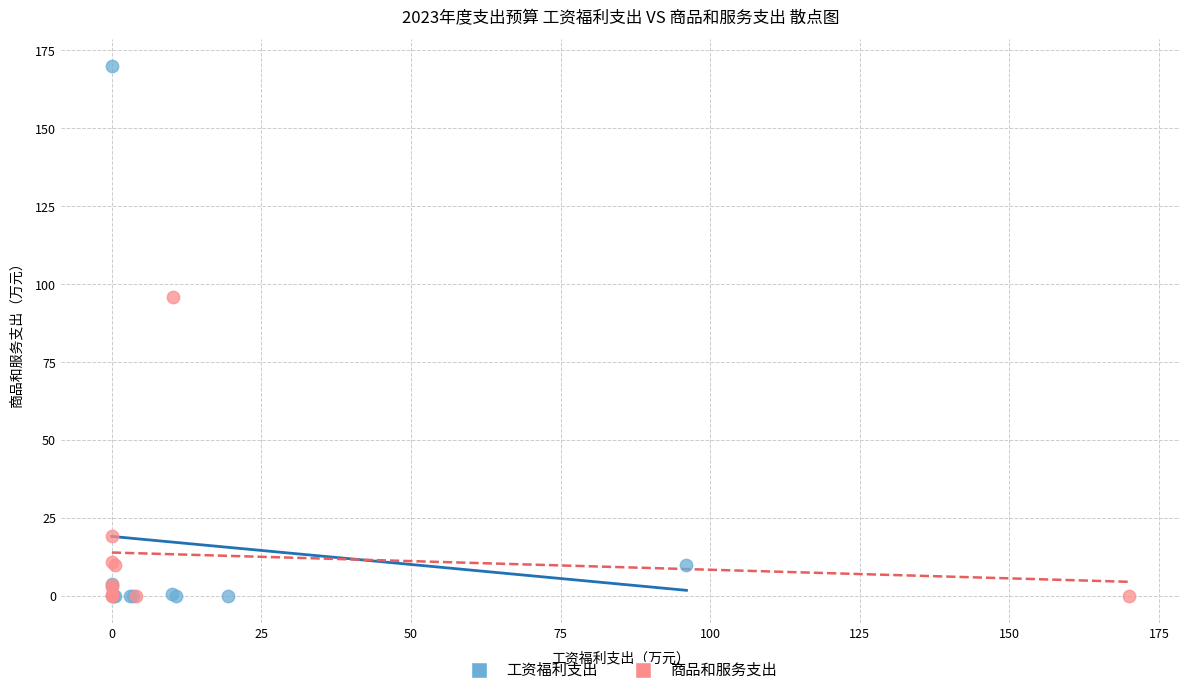

Which series reaches the maximum Y coordinate?

工资福利支出